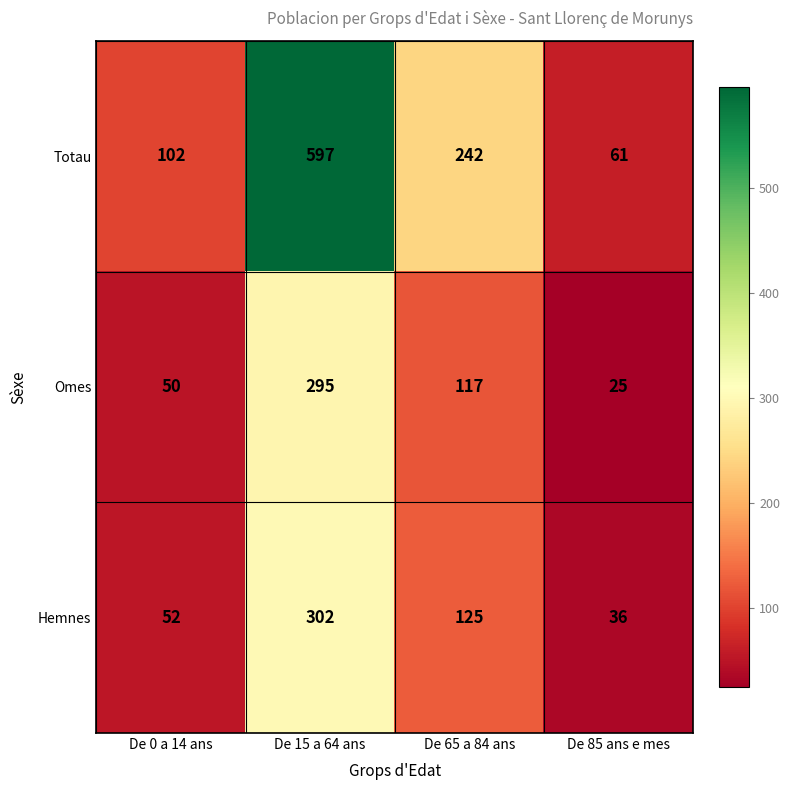

What is the difference between the highest and lowest values at De 65 a 84 ans?

125